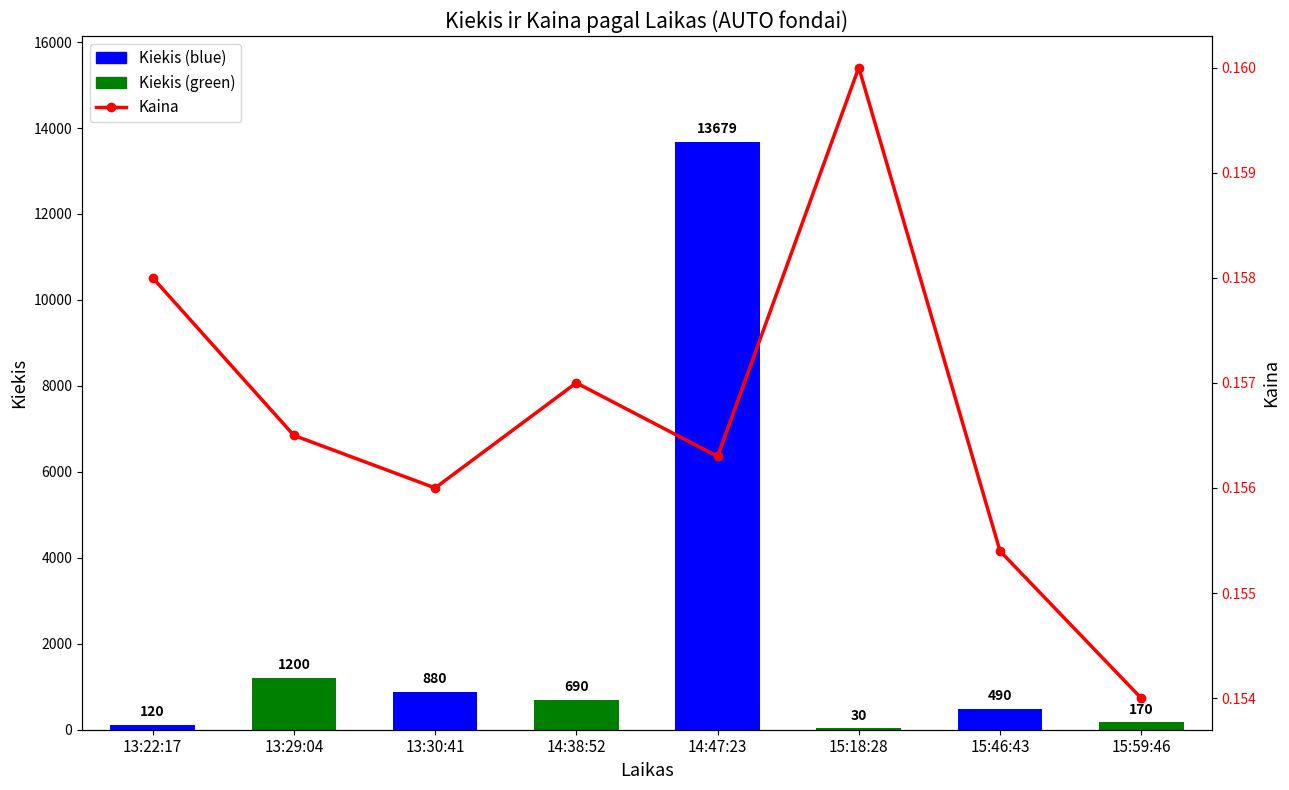

Which label corresponds to the smallest value in the chart?

15:59:46